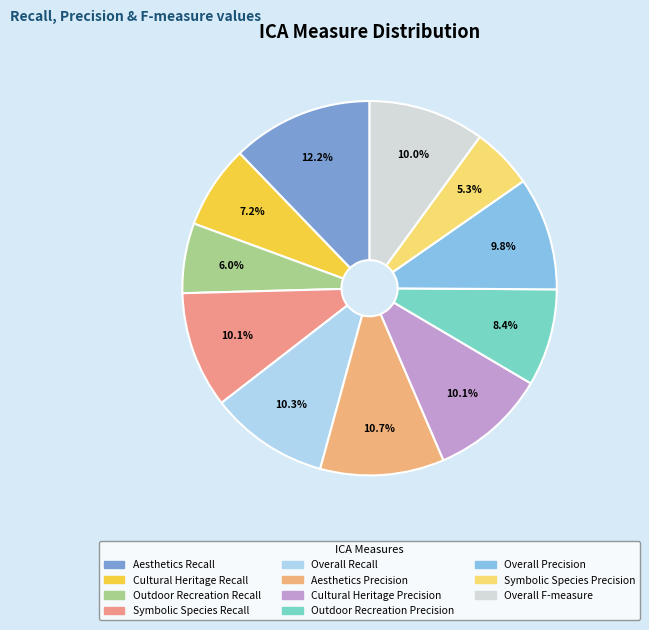

Is Cultural Heritage Recall the majority of the pie?

No